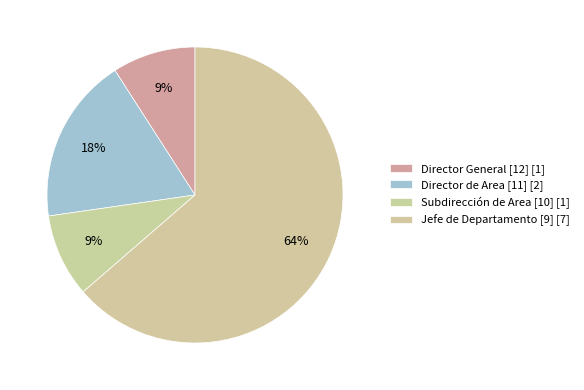

How many segments does this pie chart have?

4